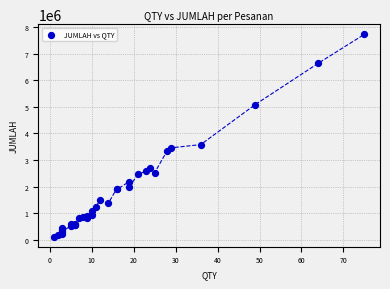

What Y value in the scatter plot is closest to 3926519?

3582338